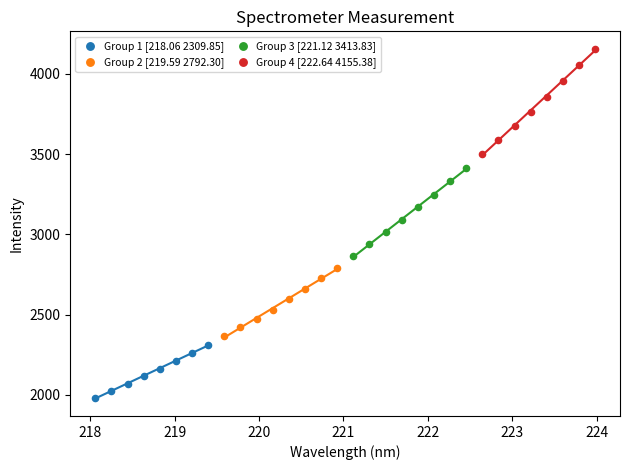

Which series reaches the minimum Y coordinate?

Group 1 [218.06 2309.85]